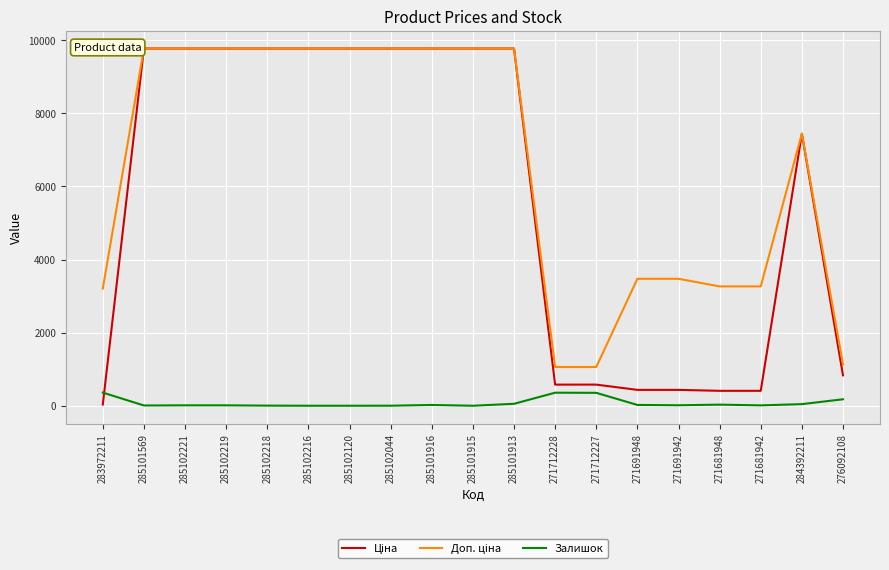

What is the difference between the highest and lowest values at 285102120?

9775.5